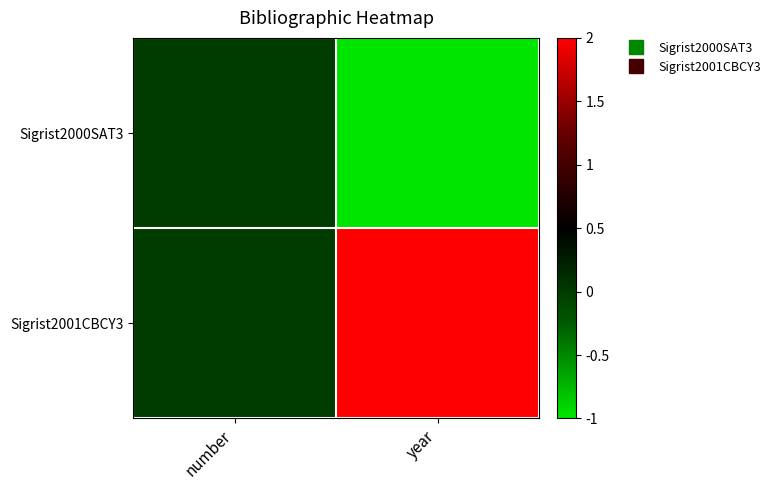

List the series in order of their overall mean, lowest first.

Sigrist2000SAT3, Sigrist2001CBCY3